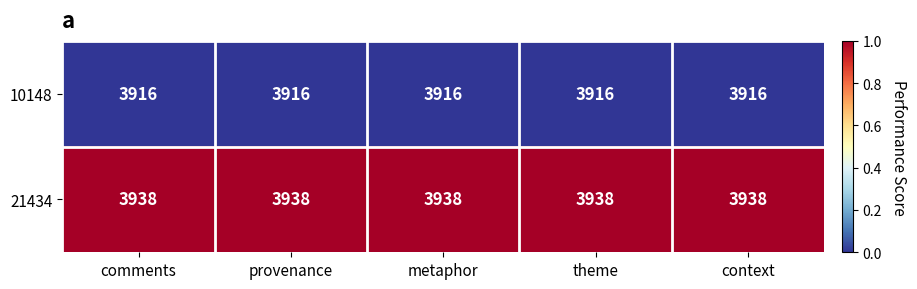

Is it true that 10148 equals 6270 at metaphor?

False